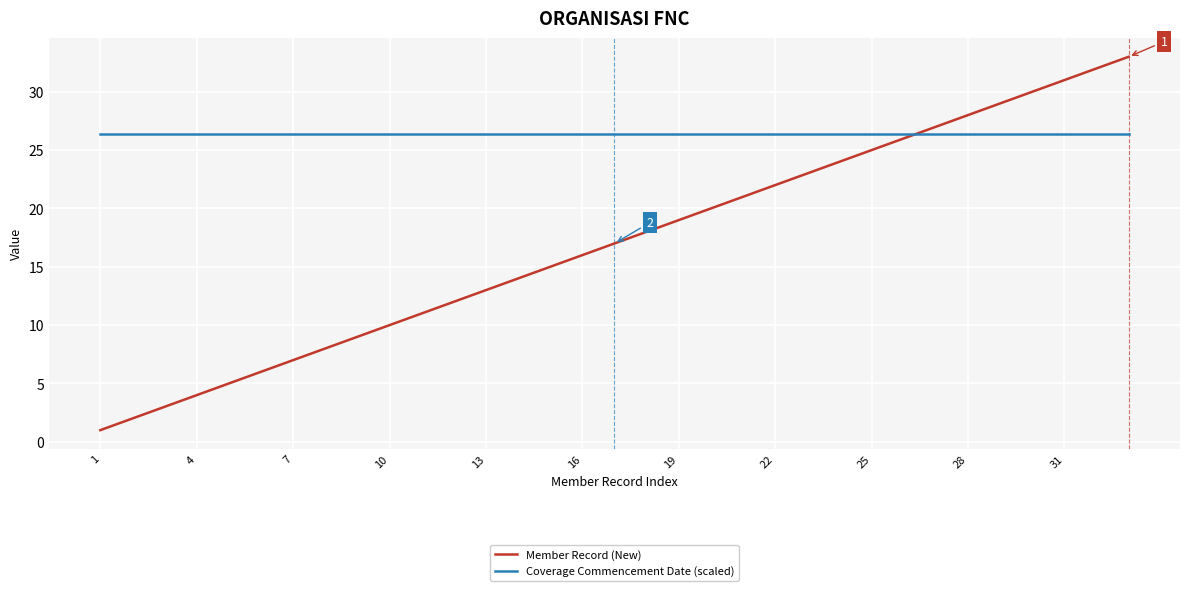

Reading left to right, what are all the values shown in this chart?

Member Record (New): 1.0	2.0	3.0	4.0	5.0	6.0	7.0	8.0	9.0	10.0	11.0	12.0	13.0	14.0	15.0	16.0	17.0	18.0	19.0	20.0	21.0	22.0	23.0	24.0	25.0	26.0	27.0	28.0	29.0	30.0	31.0	32.0	33.0
Coverage Commencement Date (scaled): 26.4	26.4	26.4	26.4	26.4	26.4	26.4	26.4	26.4	26.4	26.4	26.4	26.4	26.4	26.4	26.4	26.4	26.4	26.4	26.4	26.4	26.4	26.4	26.4	26.4	26.4	26.4	26.4	26.4	26.4	26.4	26.4	26.4